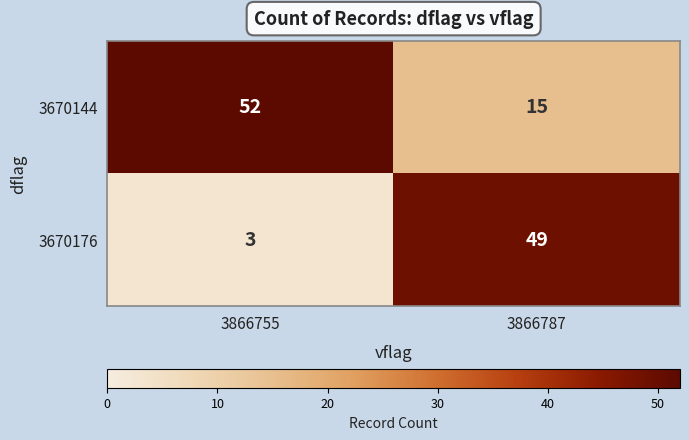

Between 3866755 and 3866787, which series saw the biggest shift?

3670176